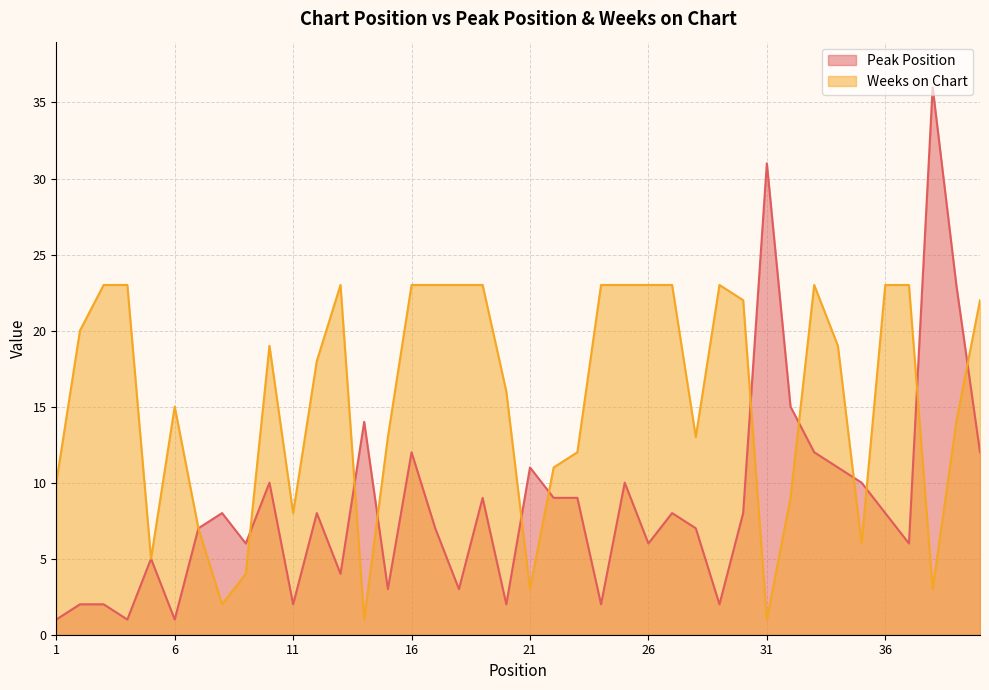

The Peak Position series shows 5 at 36. True or false?

False